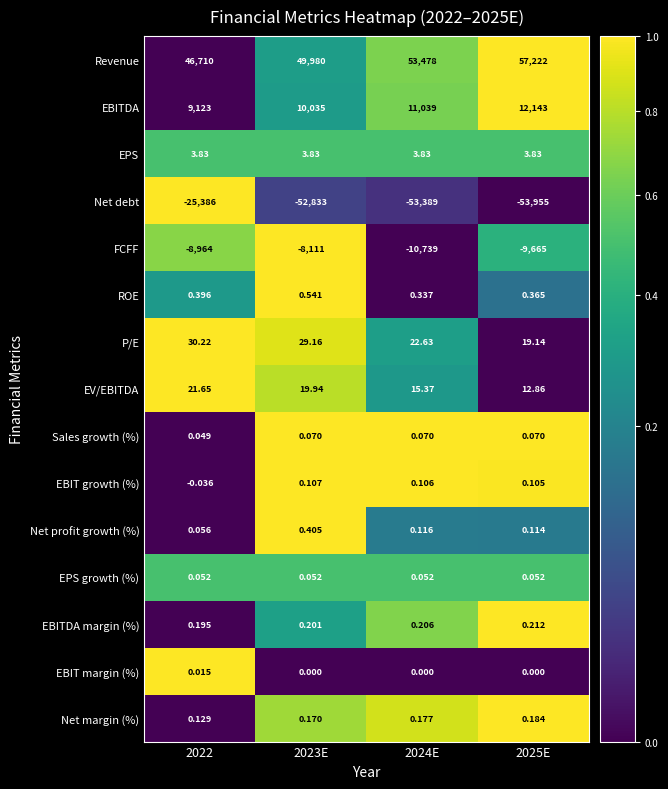

At how many categories does at least one series exceed 0?

4